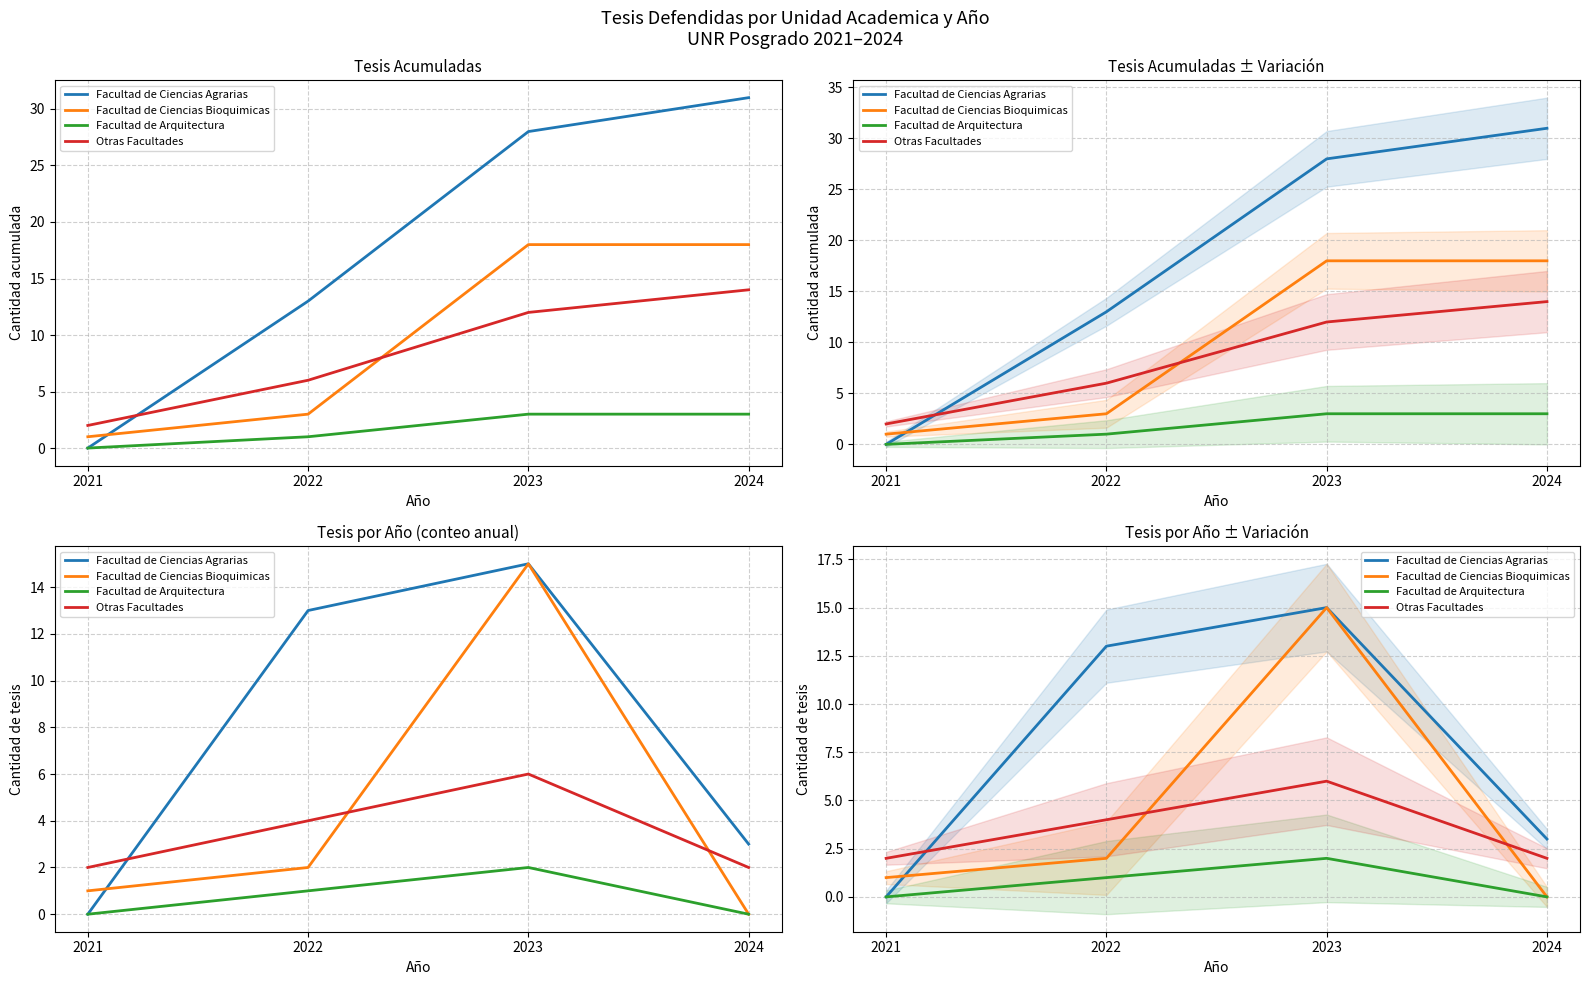

Between which two adjacent categories do Facultad de Ciencias Agrarias and Facultad de Ciencias Bioquimicas first intersect?

2021 and 2022